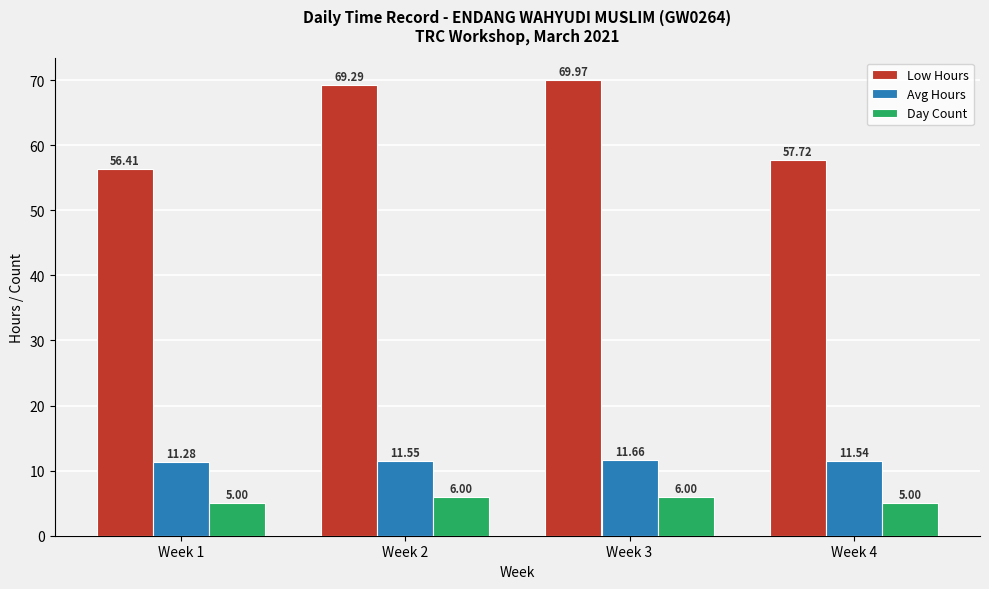

Are the bars horizontal?

No